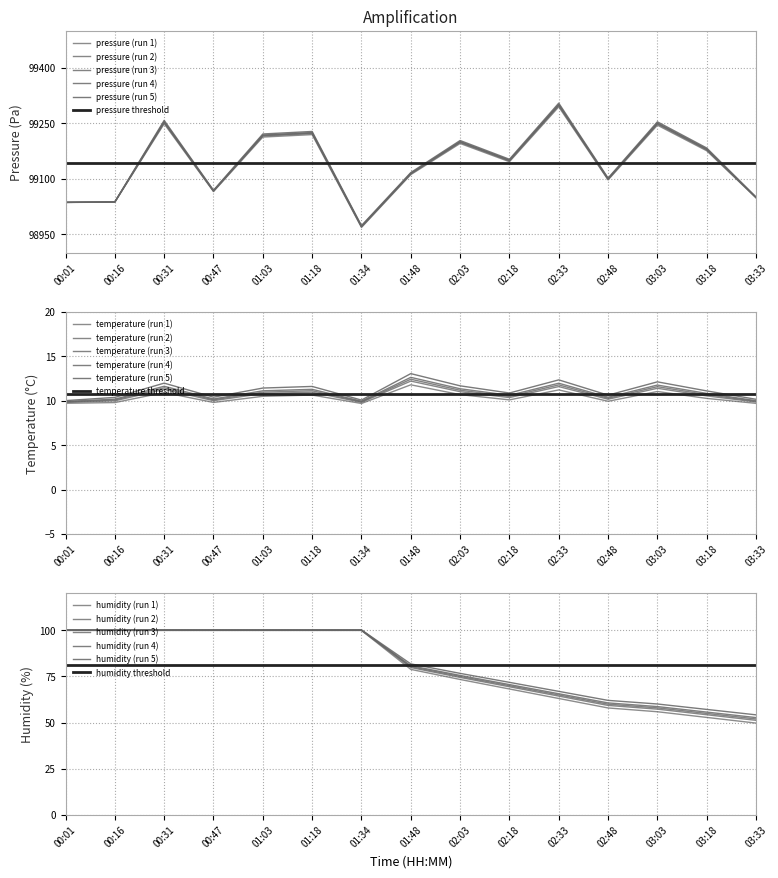

In pressure, how many points are lower than both neighbors (excluding endpoints)?

4